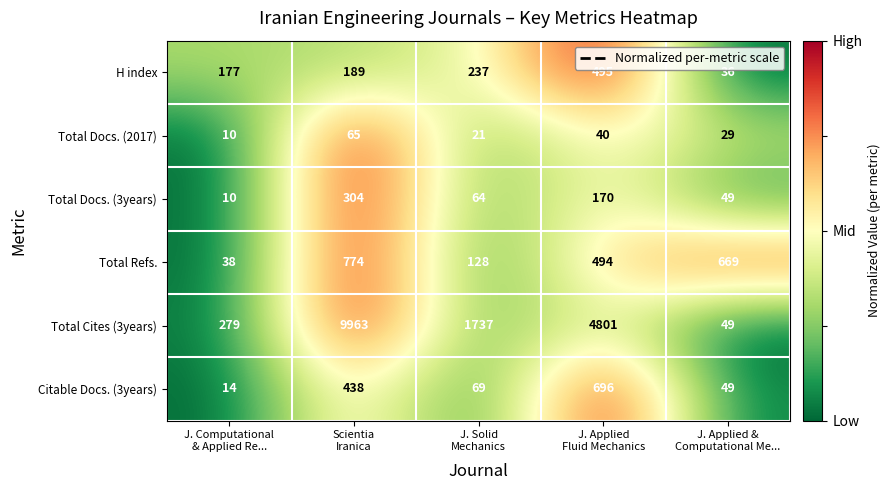

Which series has the largest total across all categories?

Total Cites (3years)